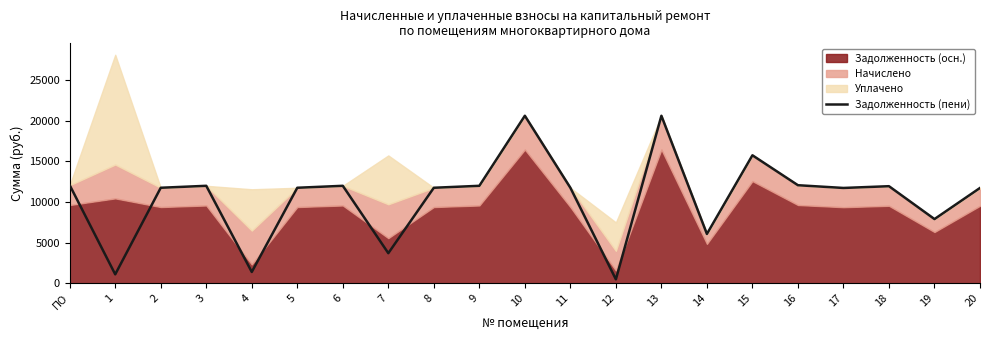

Reading right to left, what are all the values shown in this chart?

11717.2	7891.7	11933.8	11717.2	12054.1	15735.2	6063.1	20595.4	481.9	11741.3	20595.4	11981.9	11741.3	3697.9	11981.9	11741.3	1386.7	11981.9	11741.3	1095.4	12054.1